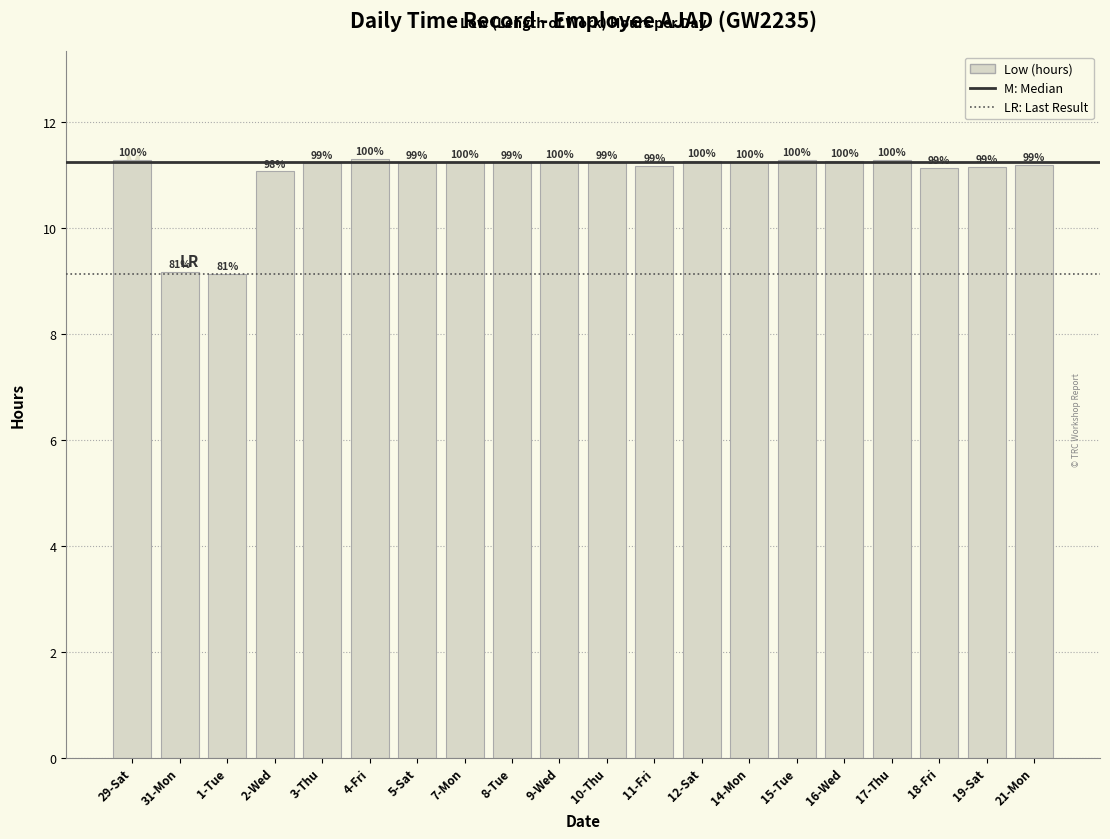

Are the bars horizontal?

No